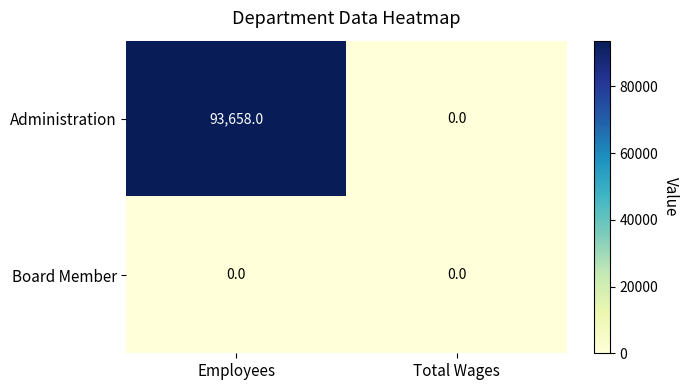

Reading left to right, extract all data points from this chart.

Administration: Employees=93658	Total Wages=0
Board Member: Employees=0	Total Wages=0